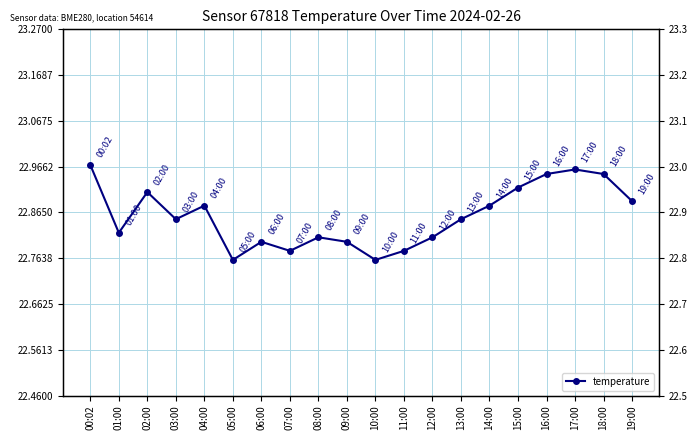

Where is the first local minimum?

01:00